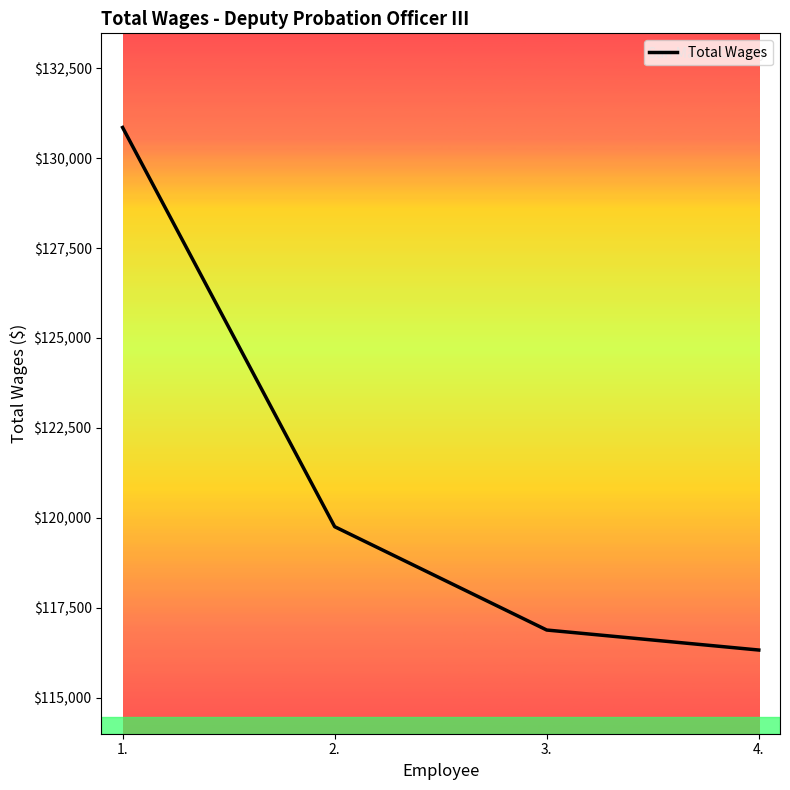

The value at 3. is 174897. True or false?

False